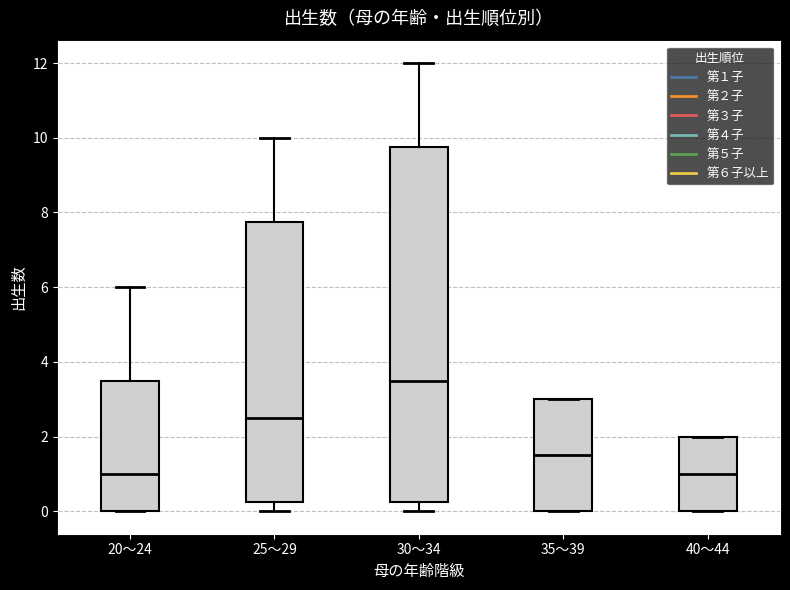

Where is the lower edge of the box for 35～39 on the y-axis? The values are not printed on the chart, so give them approximately, as read against the axis.

0.0